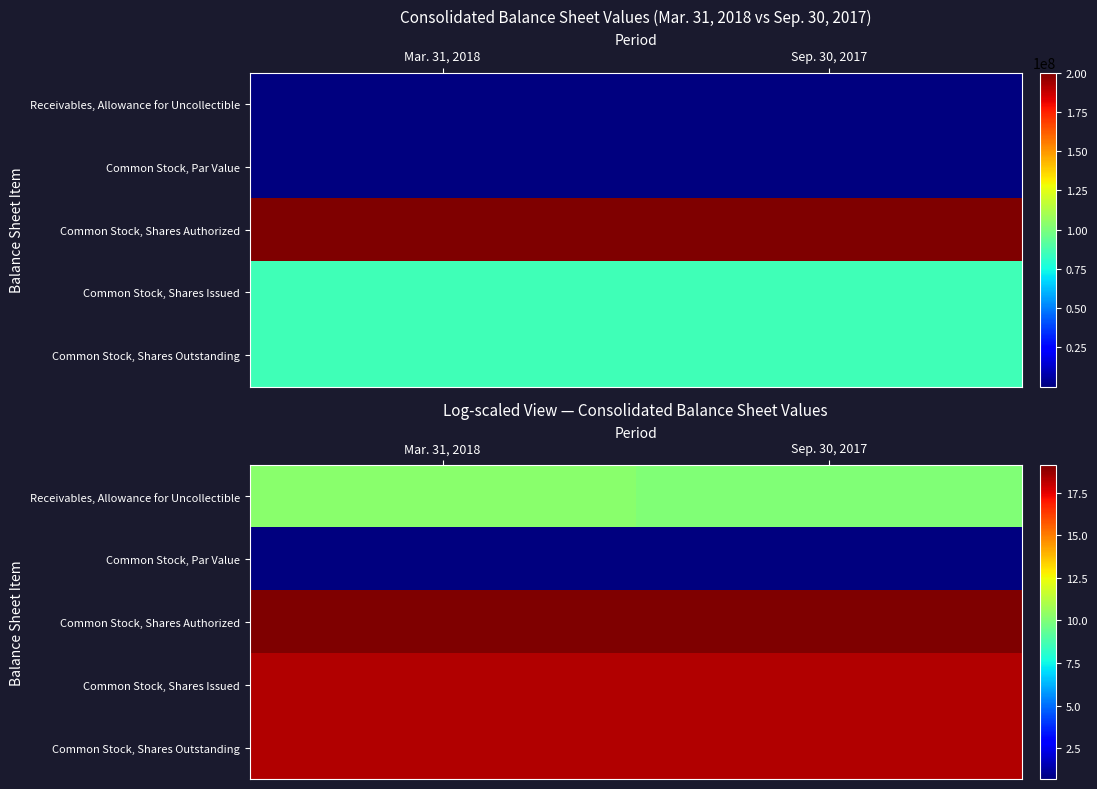

The Receivables, Allowance for Uncollectible series shows 7.1 at Mar. 31, 2018. True or false?

False